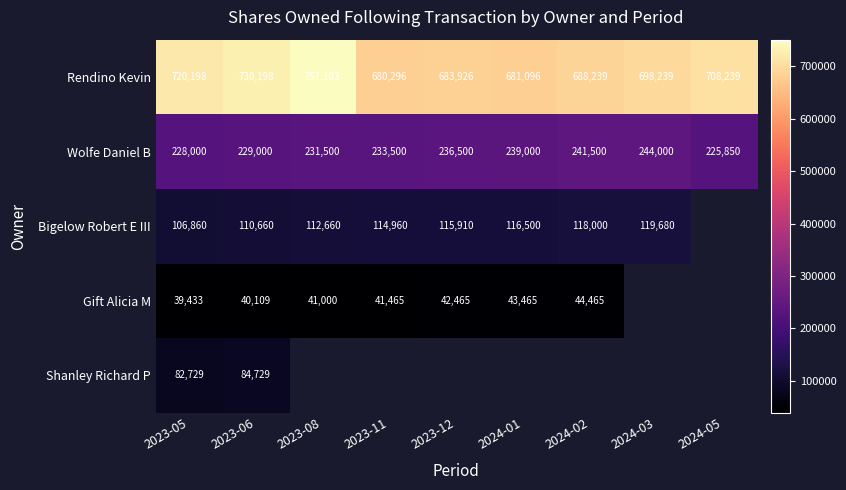

At which label is Wolfe Daniel B closest to 234925?

2023-11